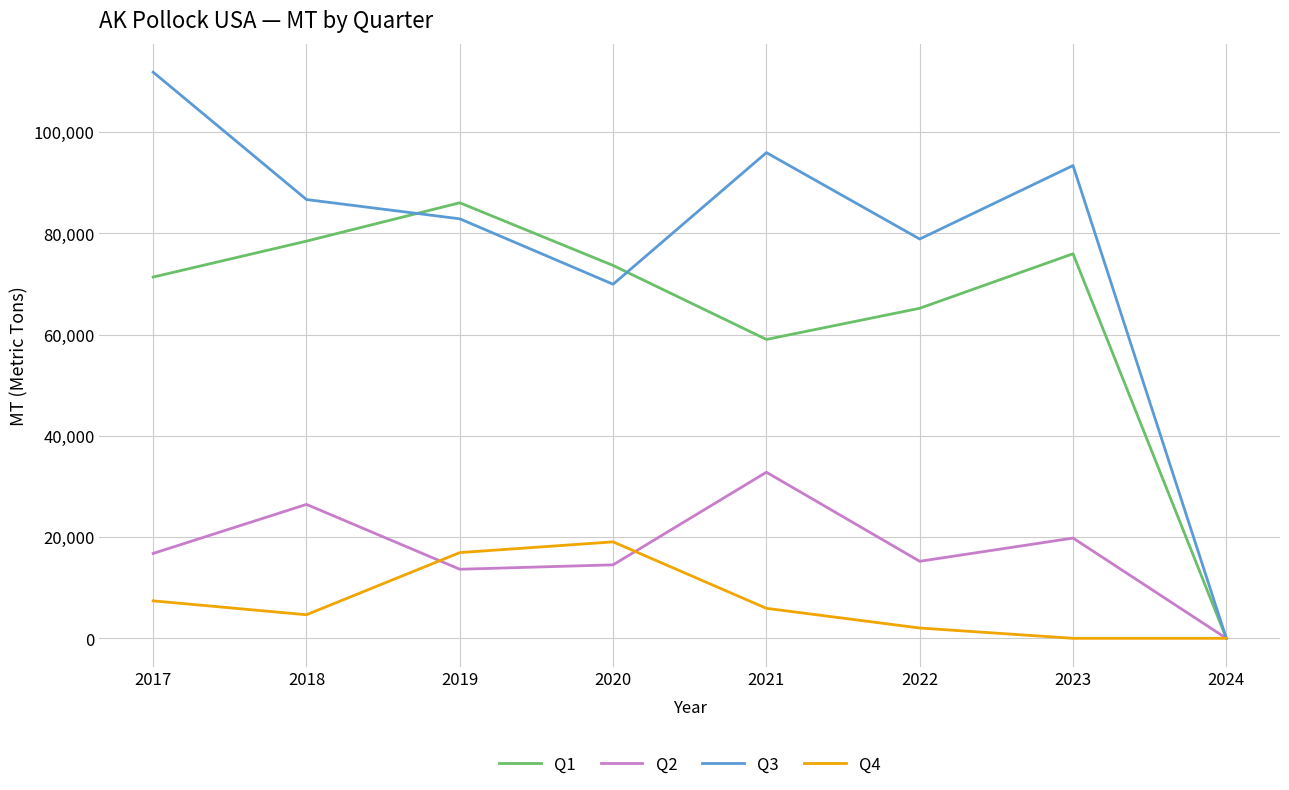

What is the total value across all series at 2023?

189136